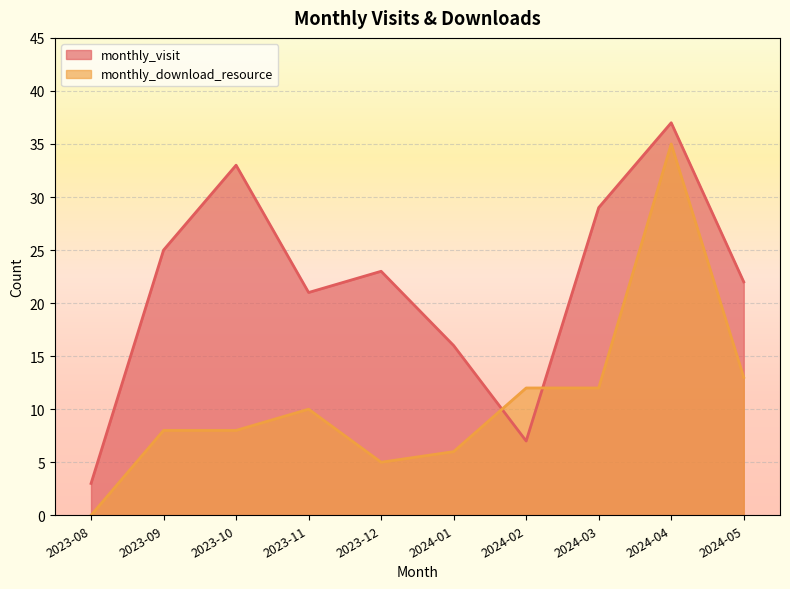

Where is the first local maximum for monthly_visit?

2023-10